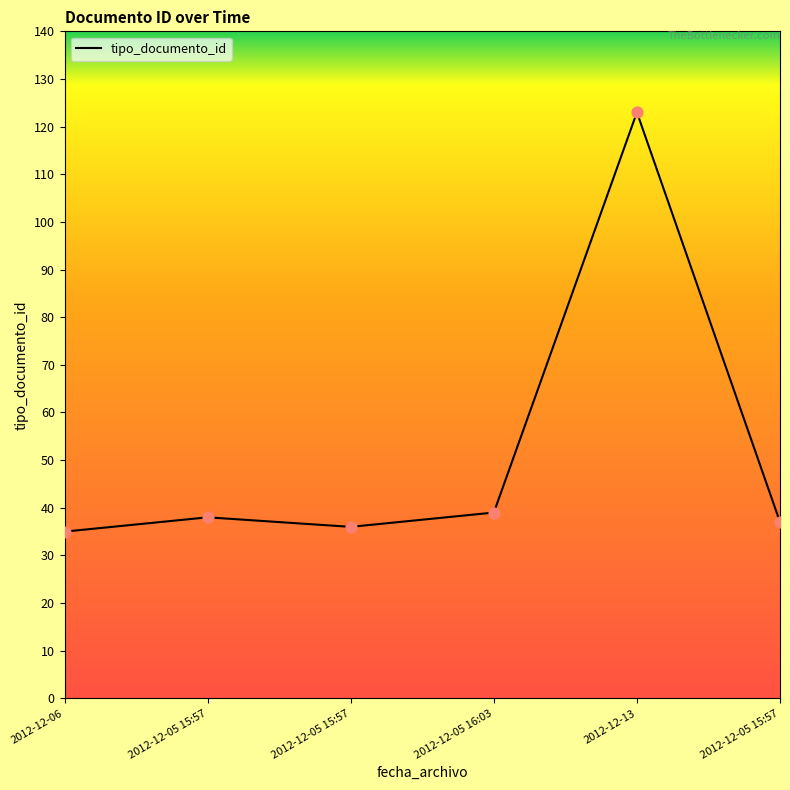

What is the ratio of the value at 2012-12-13 to the value at 2012-12-05 15:57?

3.3